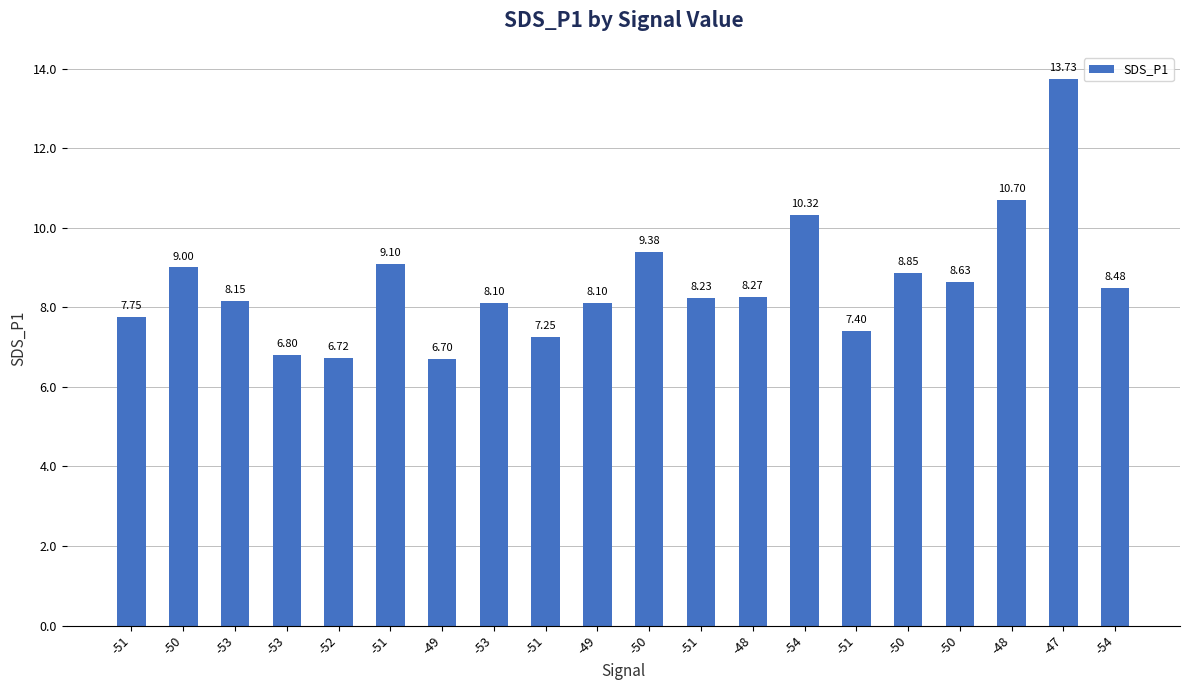

Reading left to right, transcribe all the data shown in this chart.

-51=7.8	-50=9.0	-53=8.2	-53=6.8	-52=6.7	-51=9.1	-49=6.7	-53=8.1	-51=7.2	-49=8.1	-50=9.4	-51=8.2	-48=8.3	-54=10.3	-51=7.4	-50=8.8	-50=8.6	-48=10.7	-47=13.7	-54=8.5